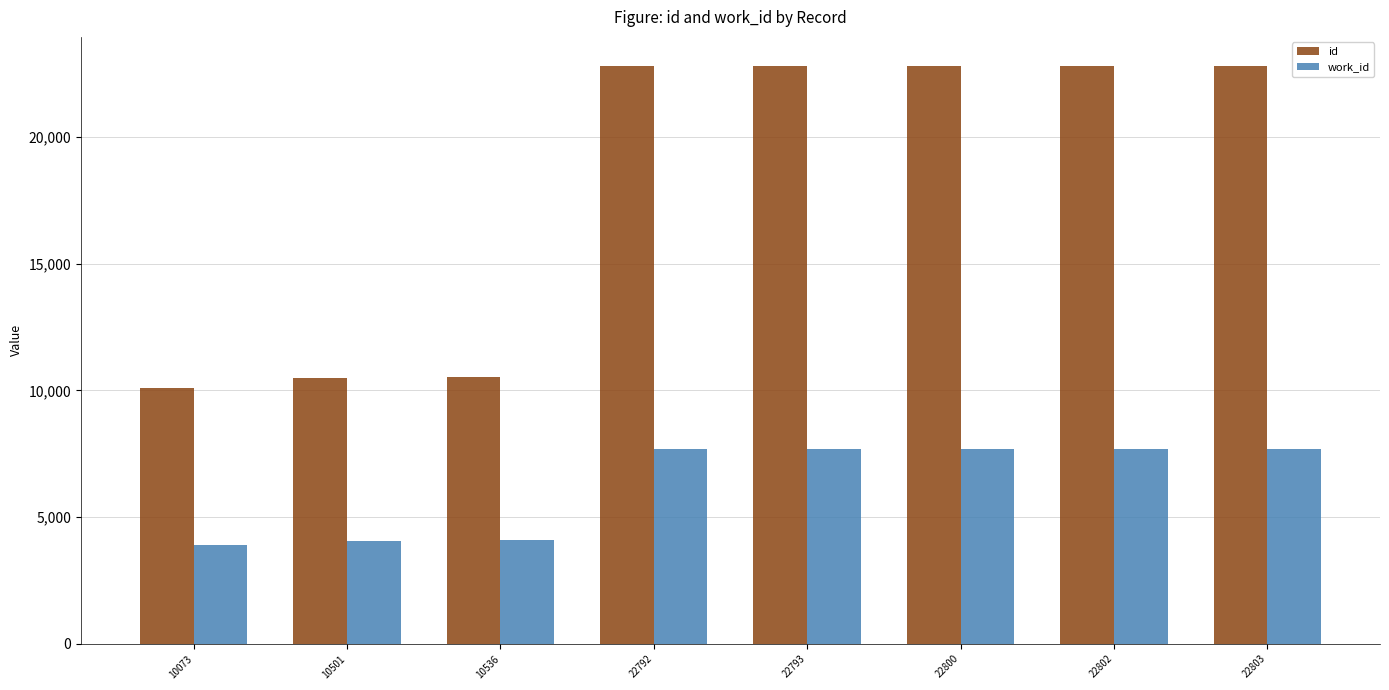

What are all the series names shown in the legend?

id, work_id